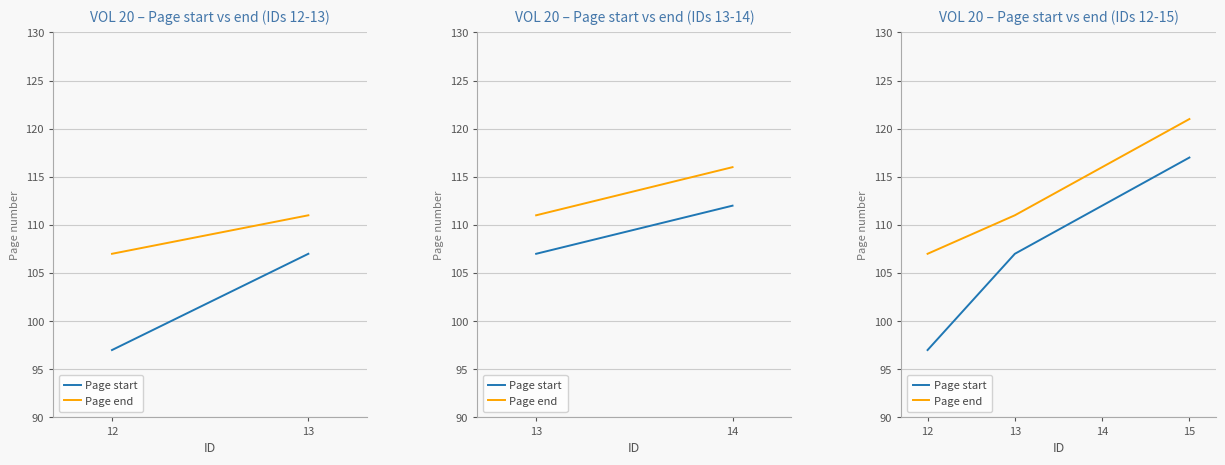

True or false: Page end has more than 1 interior local peaks.

False